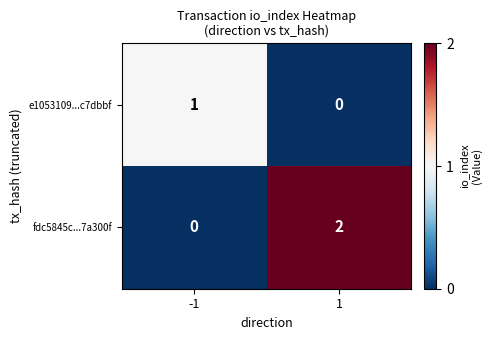

Rank the series at 1 from lowest to highest value.

e1053109...c7dbbf, fdc5845c...7a300f